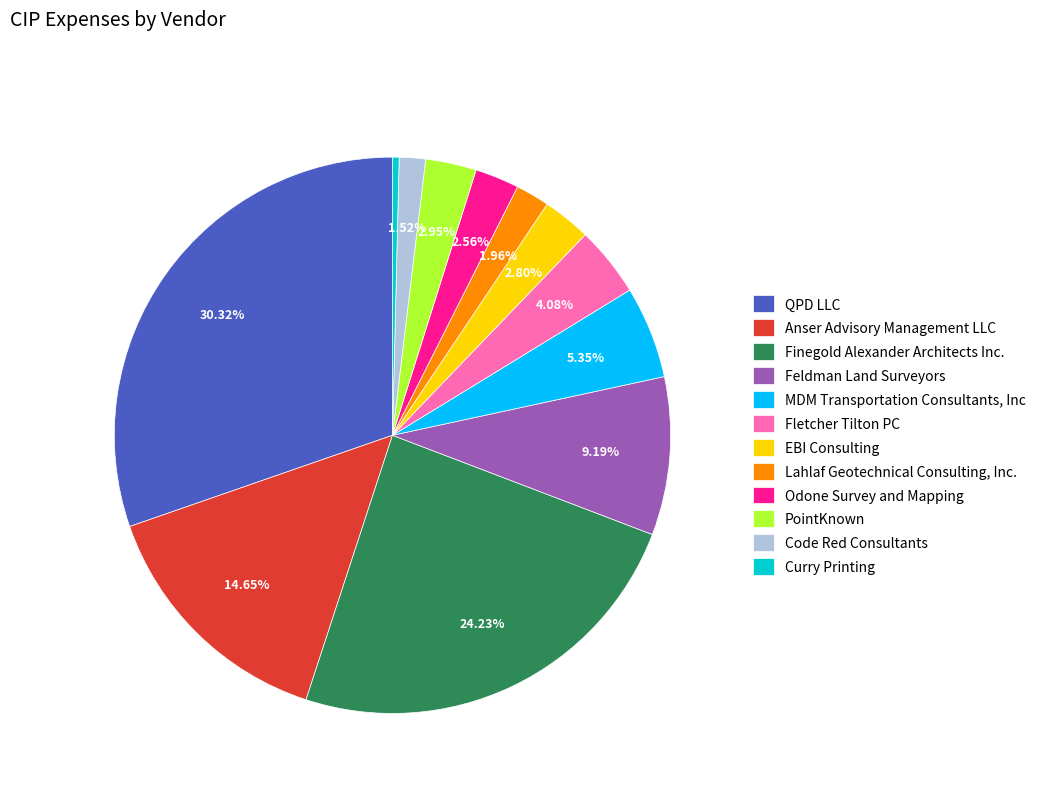

Is Feldman Land Surveyors the majority of the pie?

No